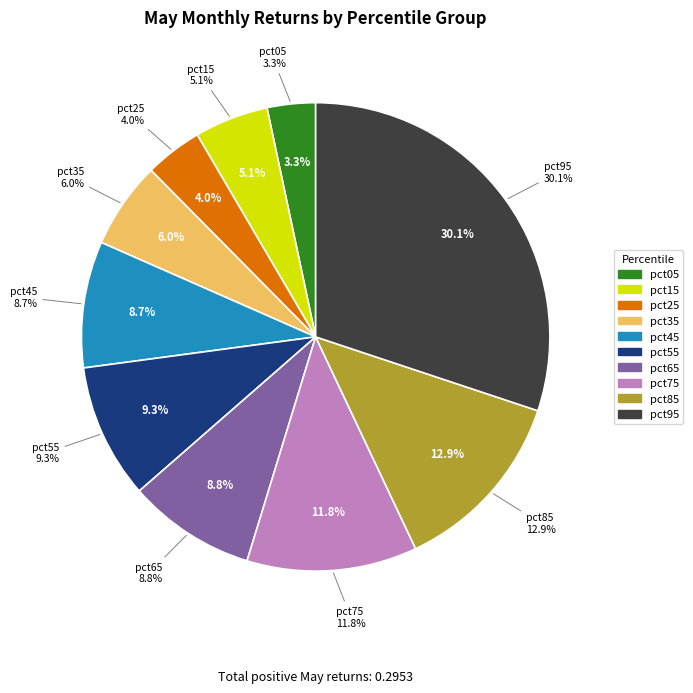

What percentage do pct35 and pct95 together represent?

36.1%